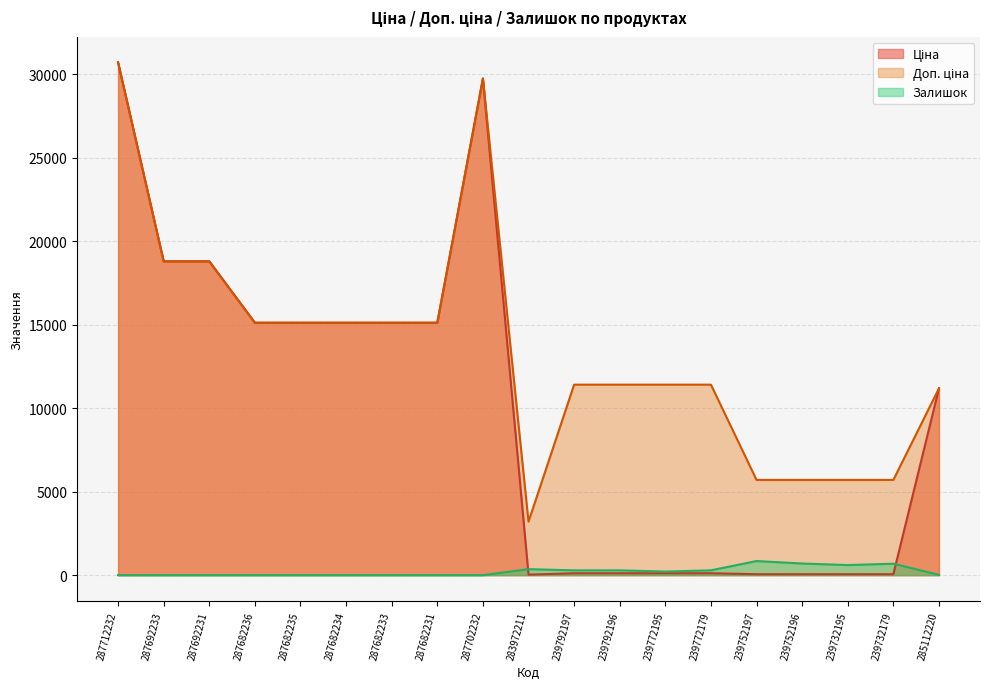

At which category is the sum across all series the highest?

287712232